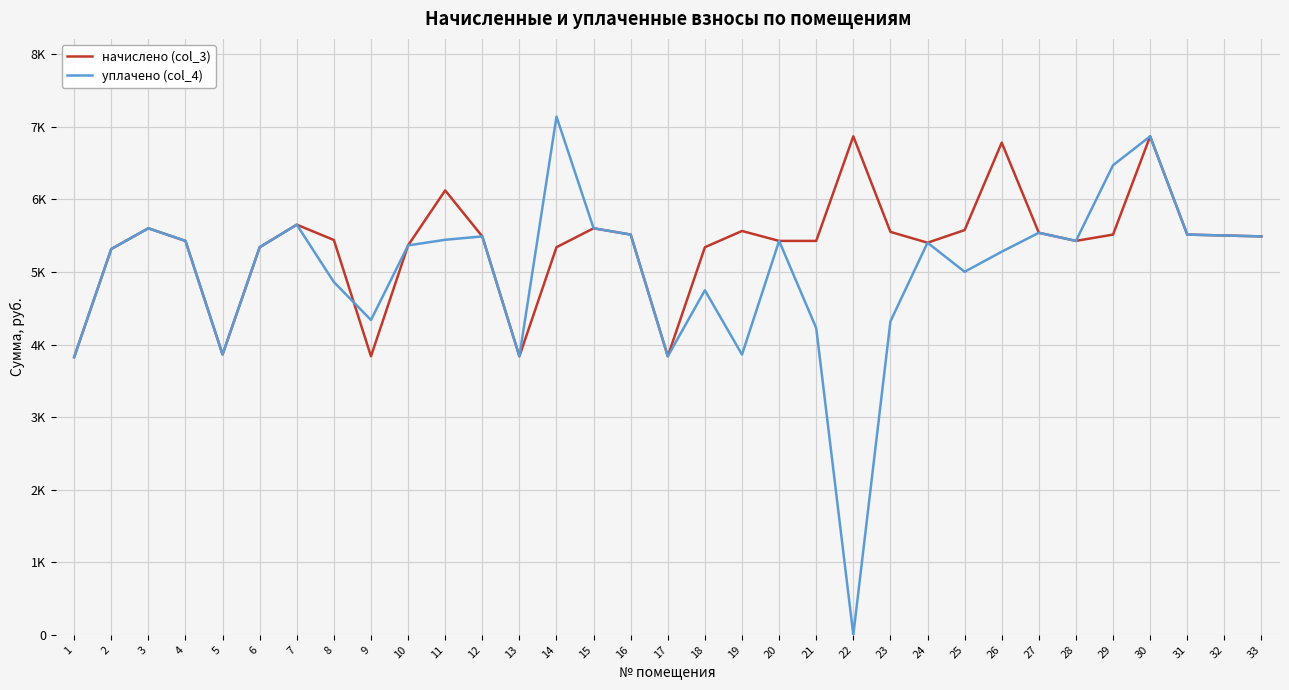

Reading right to left, what are all the values shown in this chart?

начислено (col_3): 5489.6	5502.1	5514.5	6868.3	5514.5	5427.5	5539.3	6781.3	5576.6	5402.7	5551.8	6868.4	5427.5	5427.5	5564.2	5340.6	3837.8	5514.5	5601.4	5340.6	3837.8	5489.6	6123.1	5365.4	3837.8	5440.0	5651.1	5340.6	3862.6	5427.5	5601.4	5315.8	3825.4
уплачено (col_4): 5489.6	5502.1	5514.5	6868.3	6470.1	5427.5	5539.3	5278.7	5001.9	5402.7	4318.1	0.0	4226.8	5427.5	3861.0	4747.2	3837.8	5514.5	5601.4	7140.0	3837.8	5489.6	5442.7	5365.4	4337.8	4860.6	5651.1	5340.6	3862.6	5427.5	5601.4	5315.8	3825.4